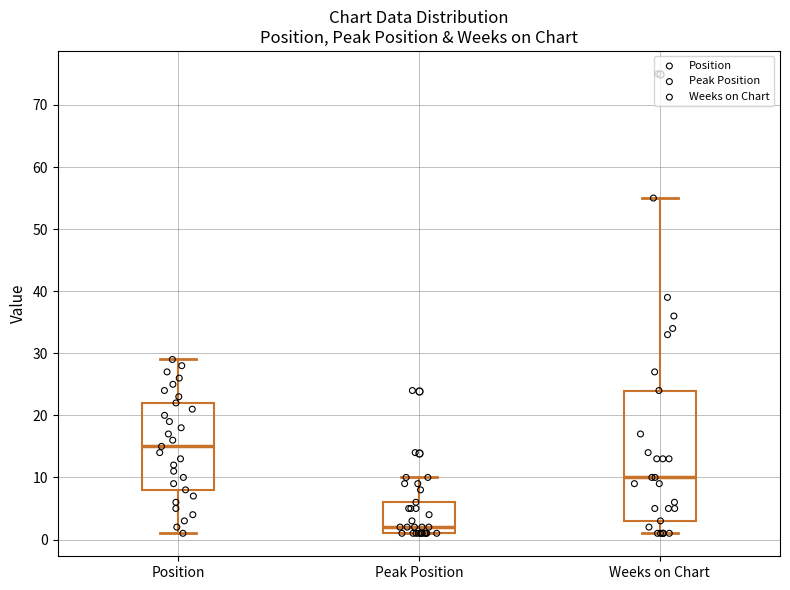

Which box's median line is the highest?

Position